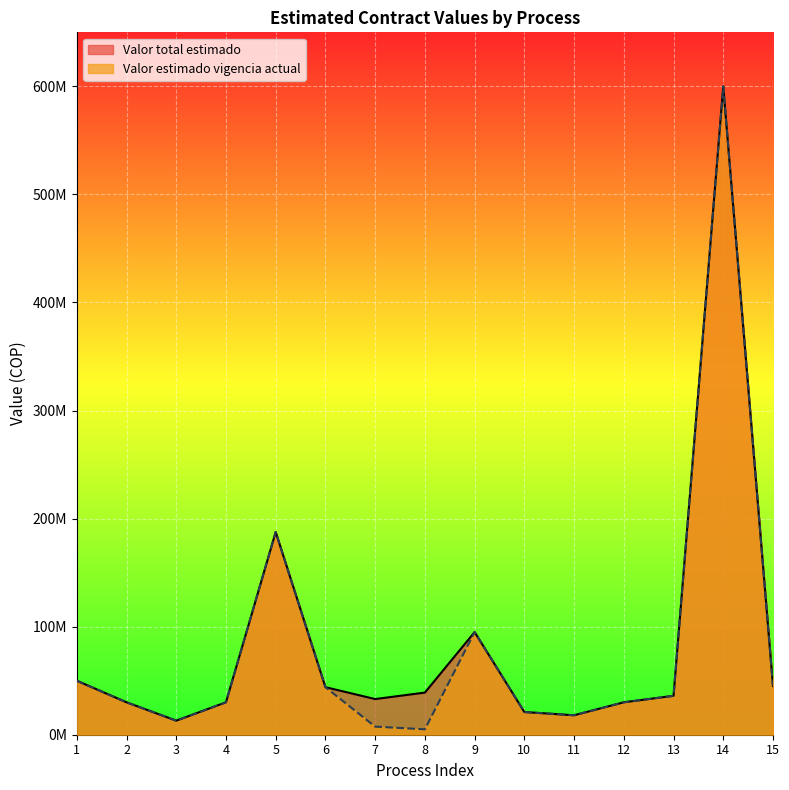

Reading right to left, extract all data points from this chart.

Valor total estimado: 45000000	600000000	36000000	30000000	18000000	21000000	95000000	39000000	33000000	44000000	187573280	30000000	13000000	30000000	50000000
Valor estimado vigencia actual: 45000000	600000000	36000000	30000000	18000000	21000000	95000000	5000000	7500000	44000000	187573280	30000000	13000000	30000000	50000000